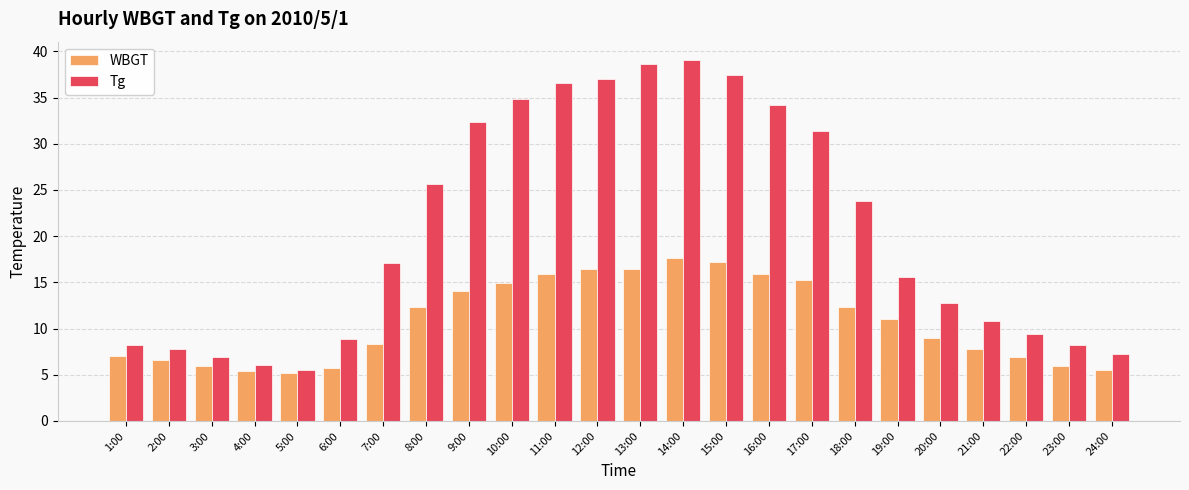

What is the difference between the maximum and minimum values in the Tg series?

33.6